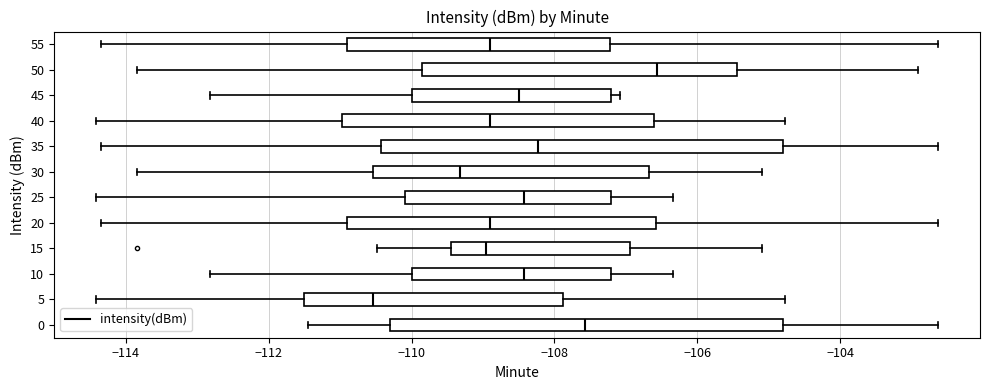

Where is the right edge of the box at y = 10 on the x-axis? The values are not printed on the chart, so give them approximately, as read against the axis.

-107.2